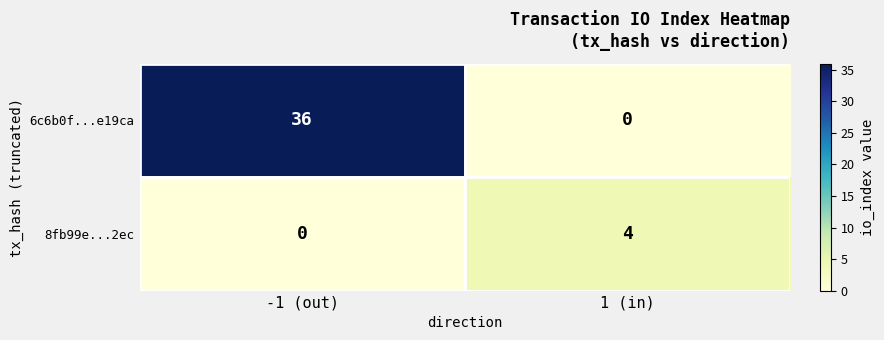

How many distinct data groups are displayed?

2